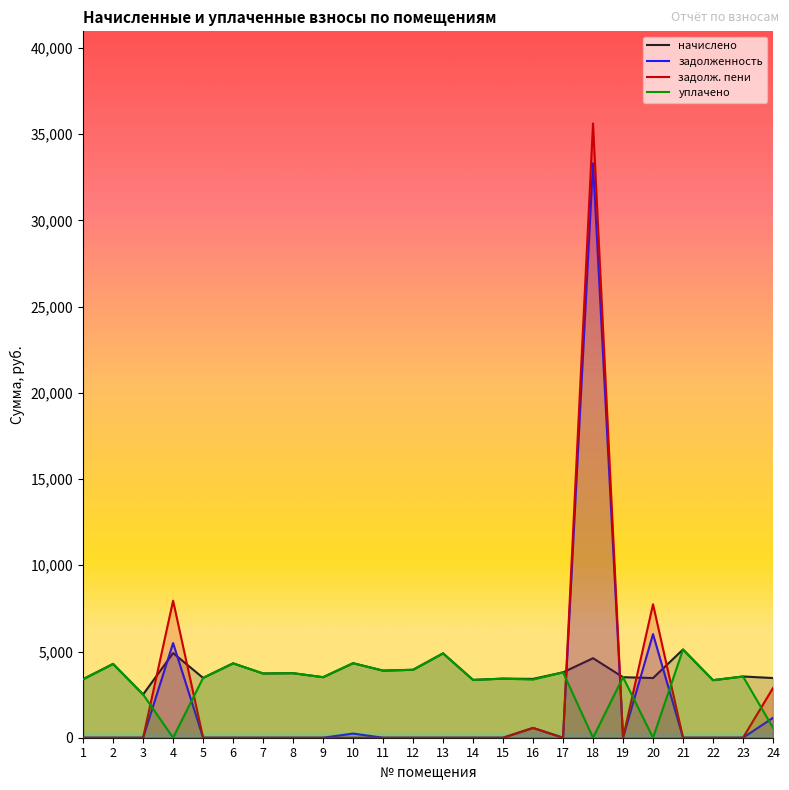

True or false: задолж. пени has more than 2 points higher than both neighbors.

True